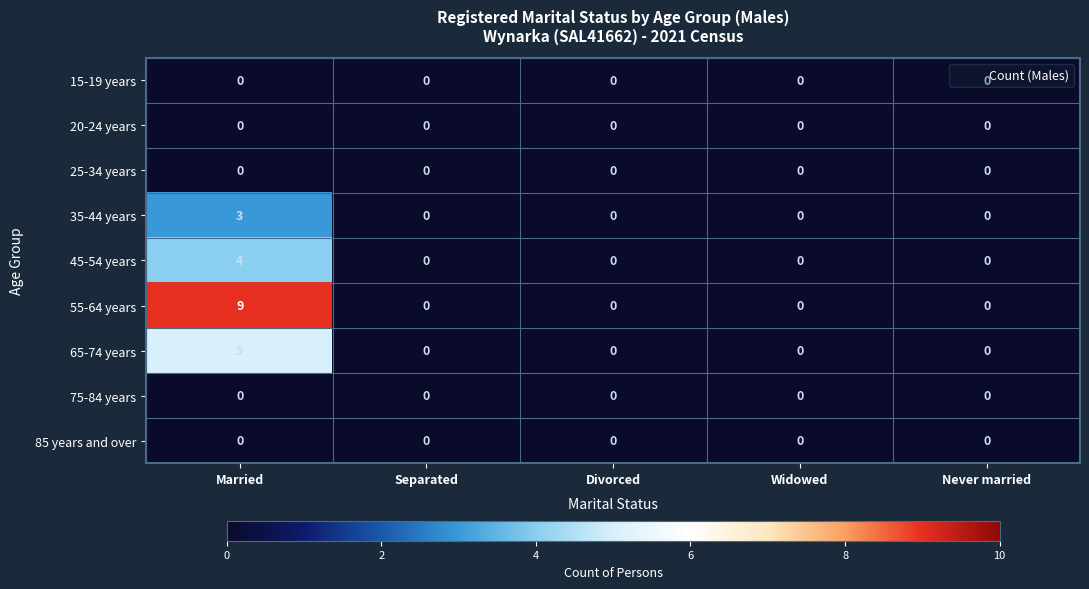

Which series has the largest total across all categories?

55-64 years